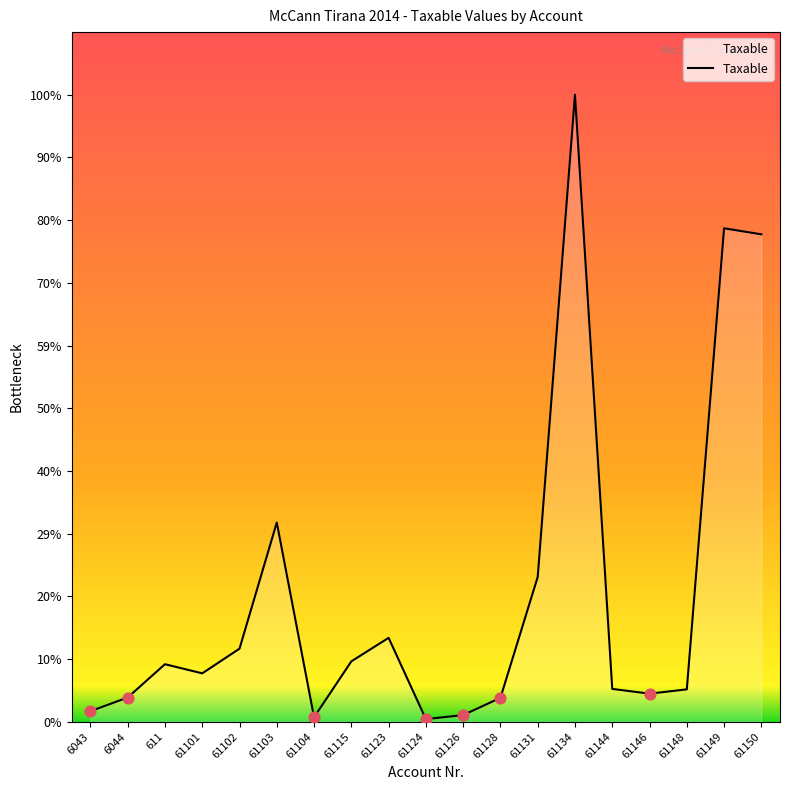

Between 61146 and 61123, which is larger?

61123